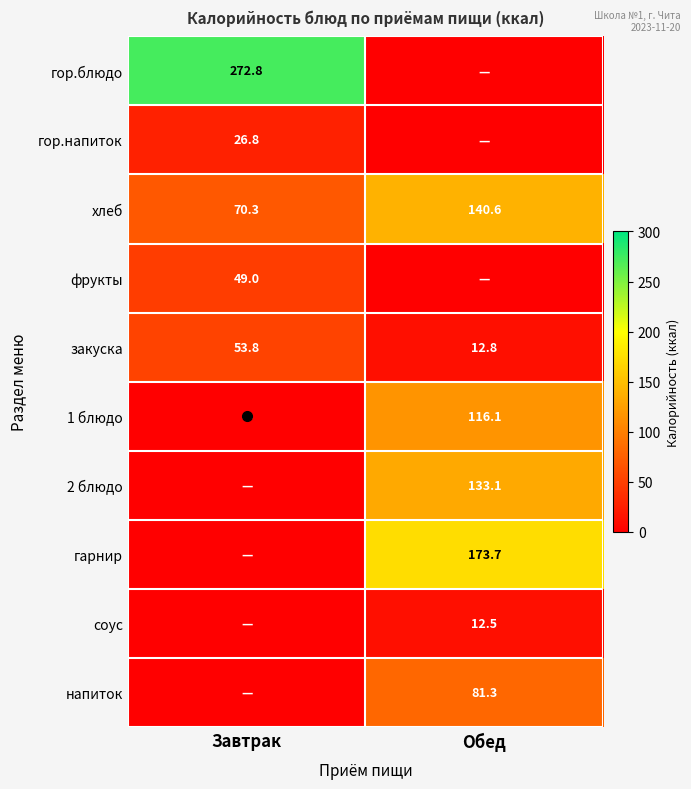

Is it true that хлеб equals 230.7 at Обед?

False